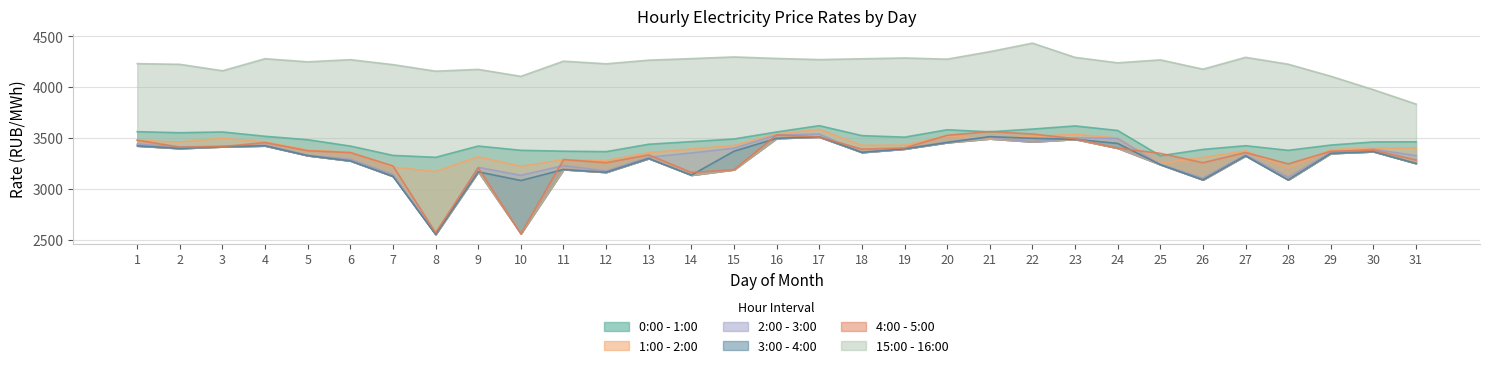

At which label does 1:00 - 2:00 first exceed 3404?

1